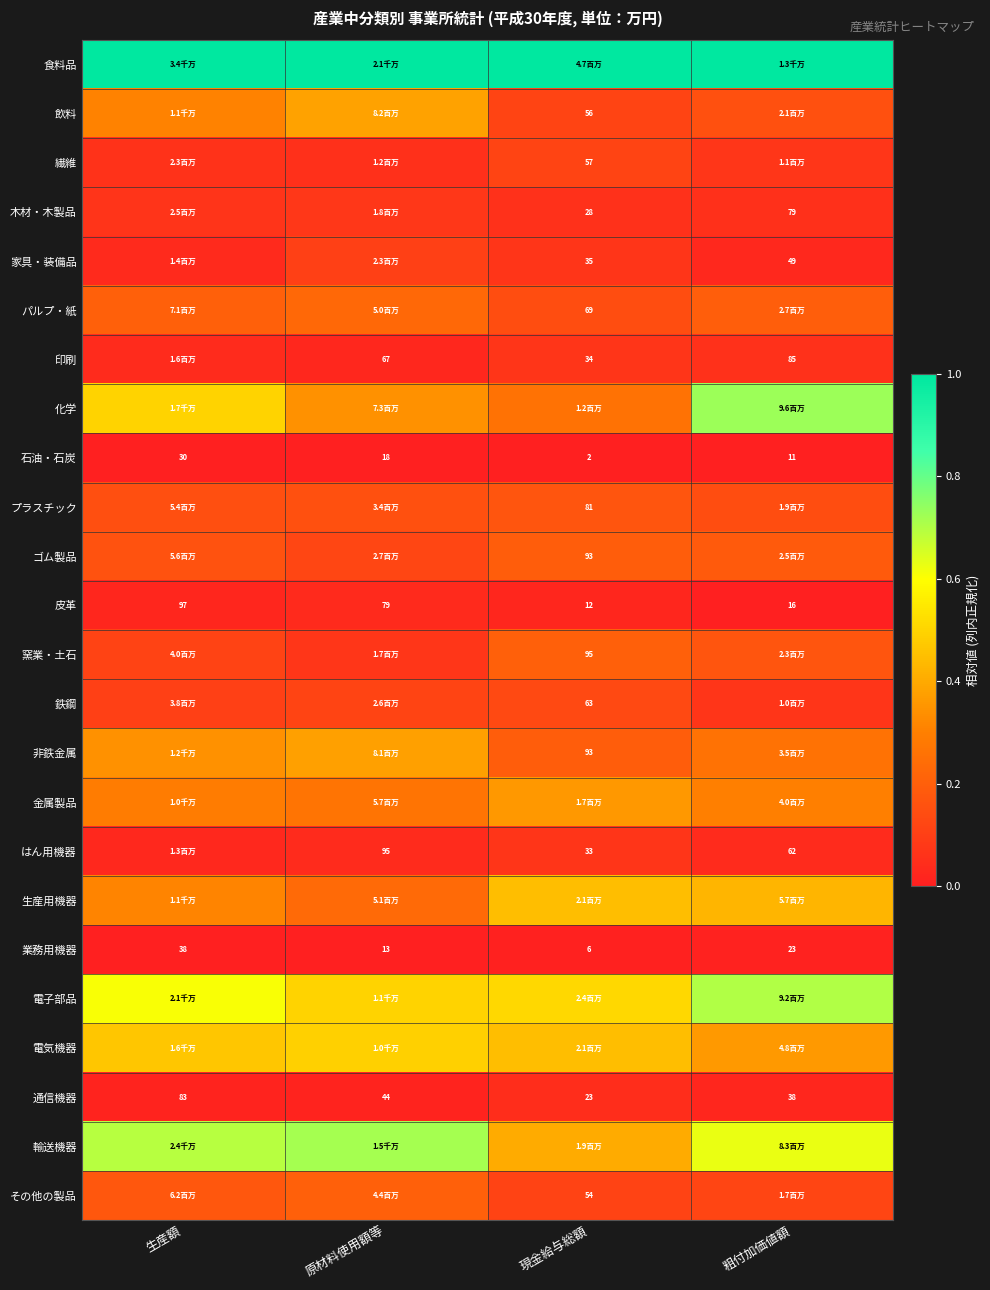

At how many categories does at least one series exceed 0?

4